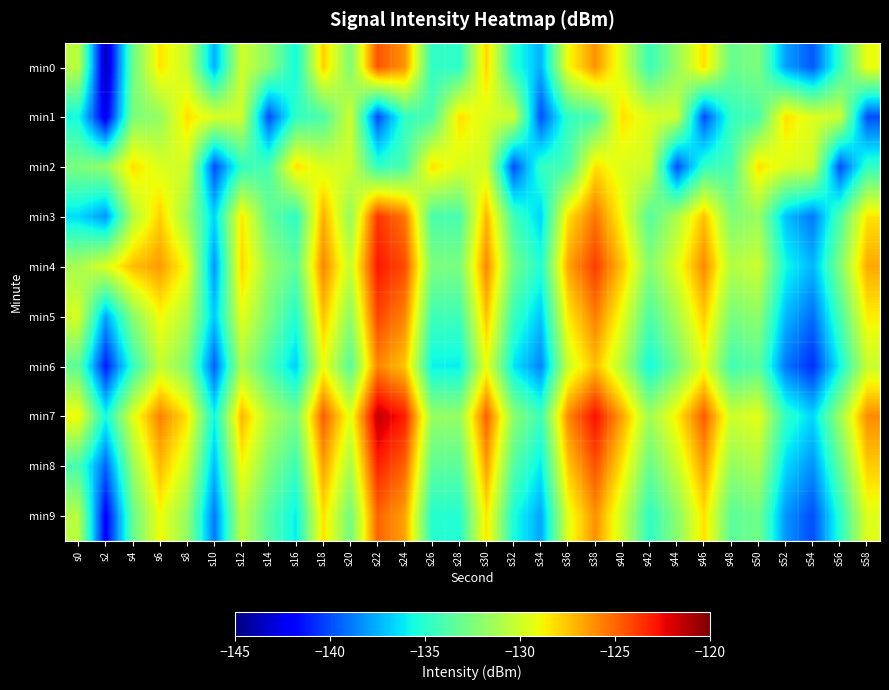

Which category has the highest value across all series?

s22